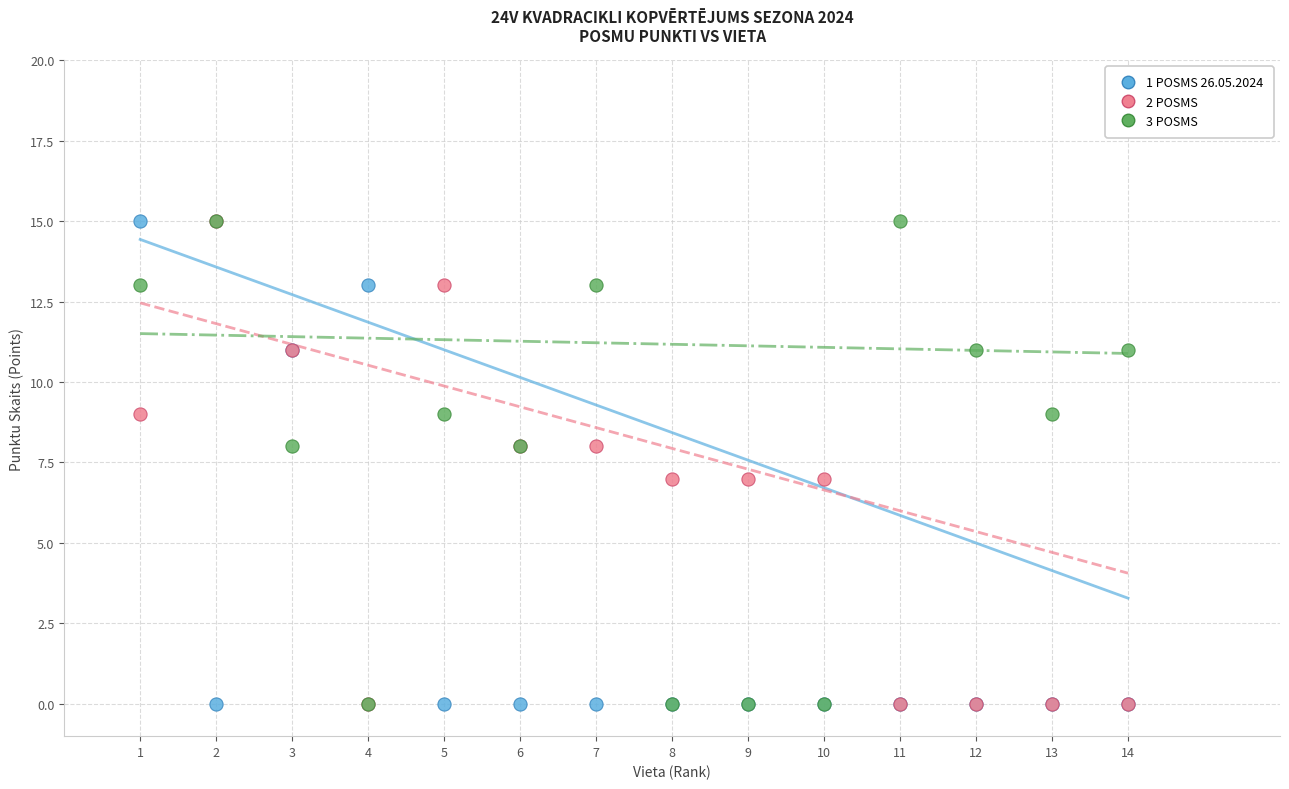

What are all the series names shown in the legend?

1 POSMS 26.05.2024, 2 POSMS, 3 POSMS